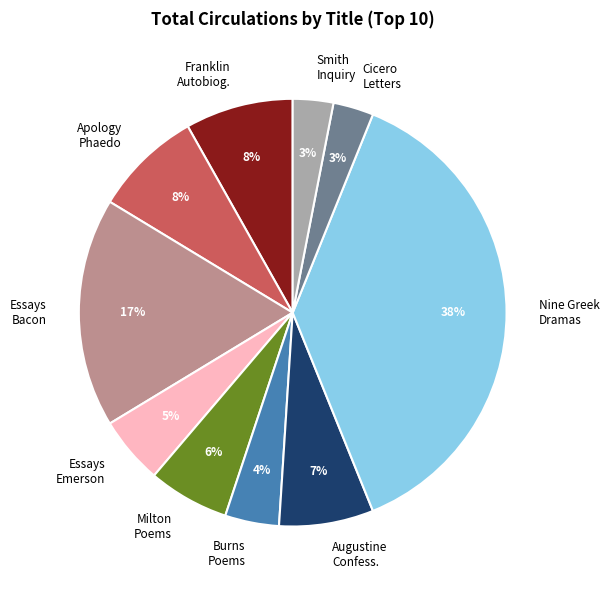

Combined, do Burns Poems and Smith Inquiry account for over 50%?

No